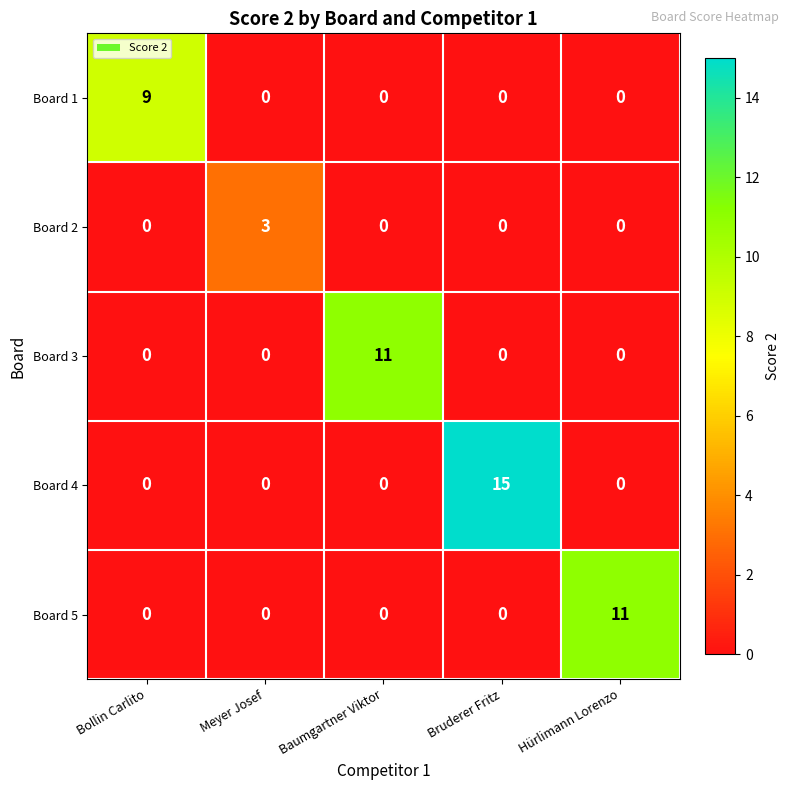

How many Board 2 values are between 0 and 1?

4